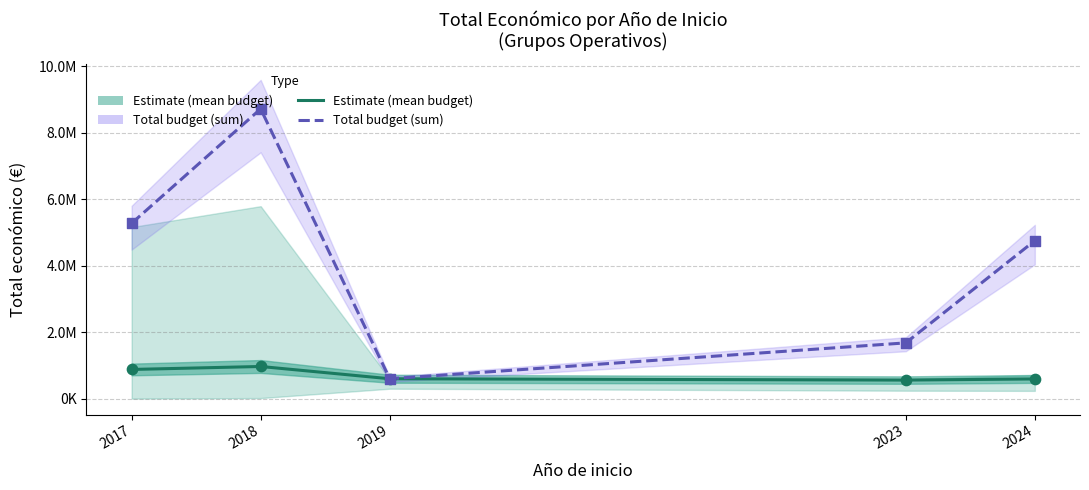

At how many categories does at least one series exceed 5081176?

2